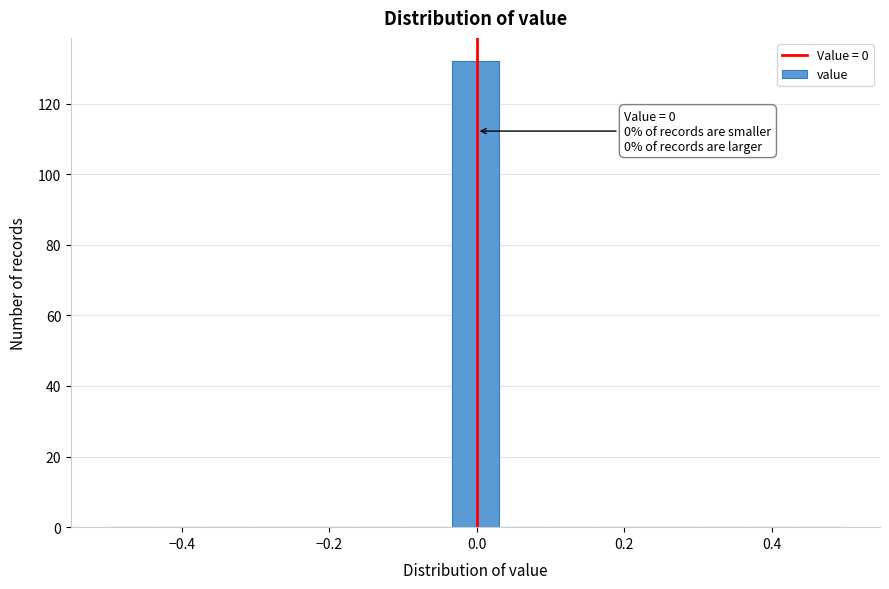

Around what value on the x-axis is the tallest bar? Give the approximate position of its centre, as read against the axis.

0.00